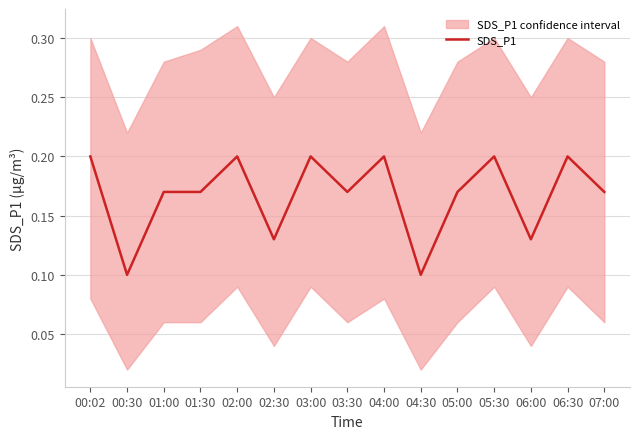

What is the label of the 9th point from the left?

04:00